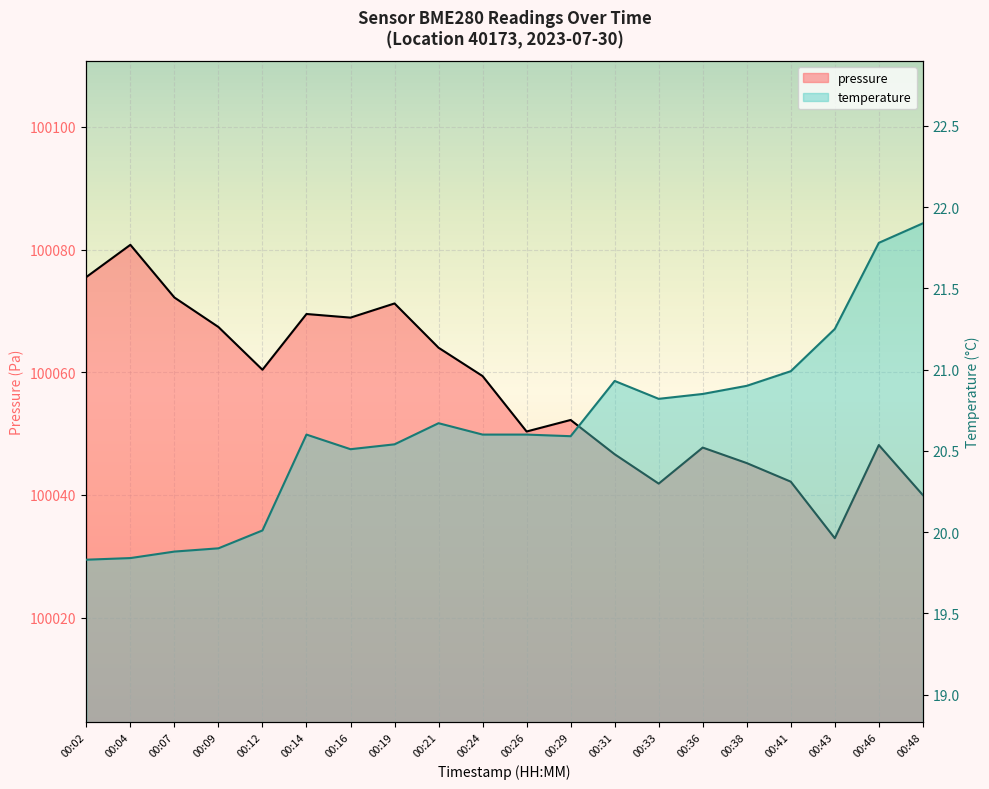

True or false: temperature has a value of 20.6 at 00:24.

True